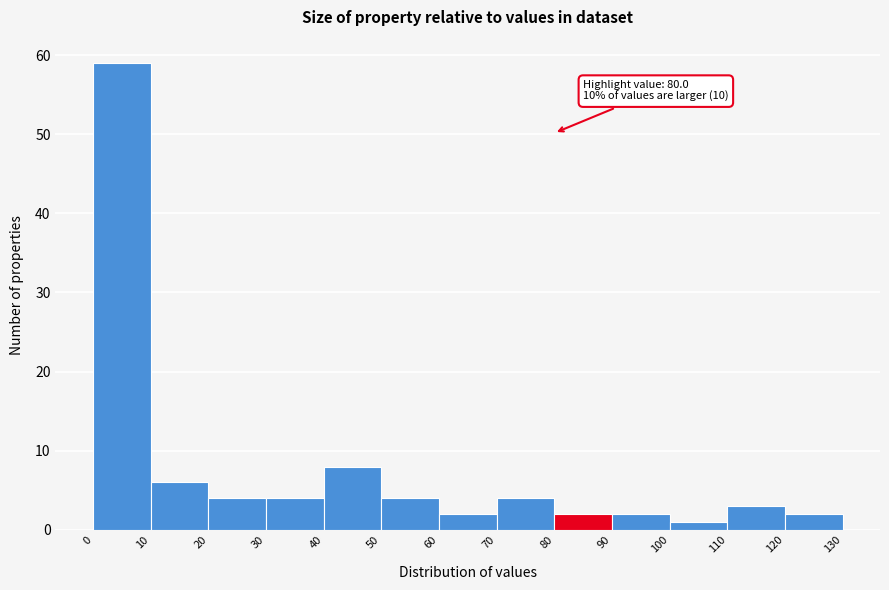

Which range on the x-axis has the tallest bar?

0 to 10